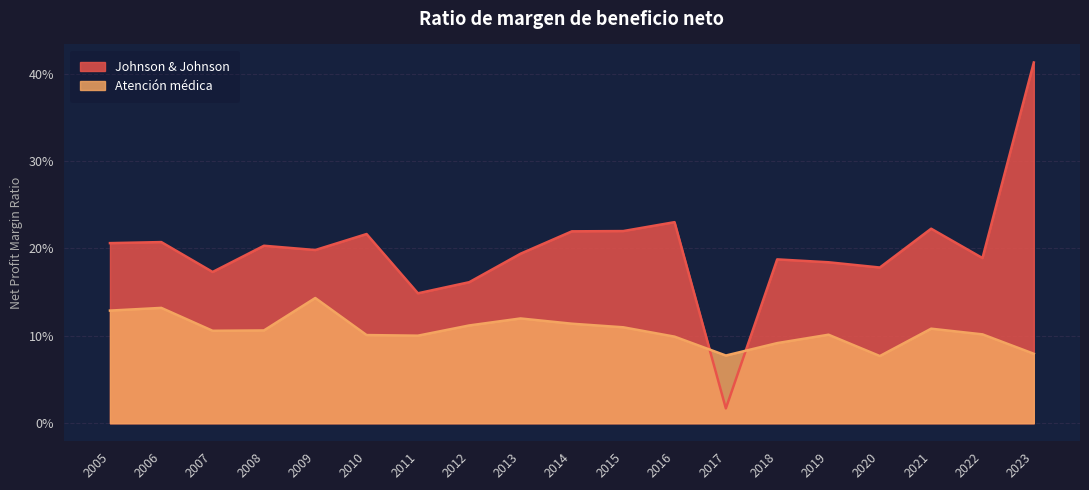

Is it true that Johnson & Johnson equals 0.3 at 2020?

False